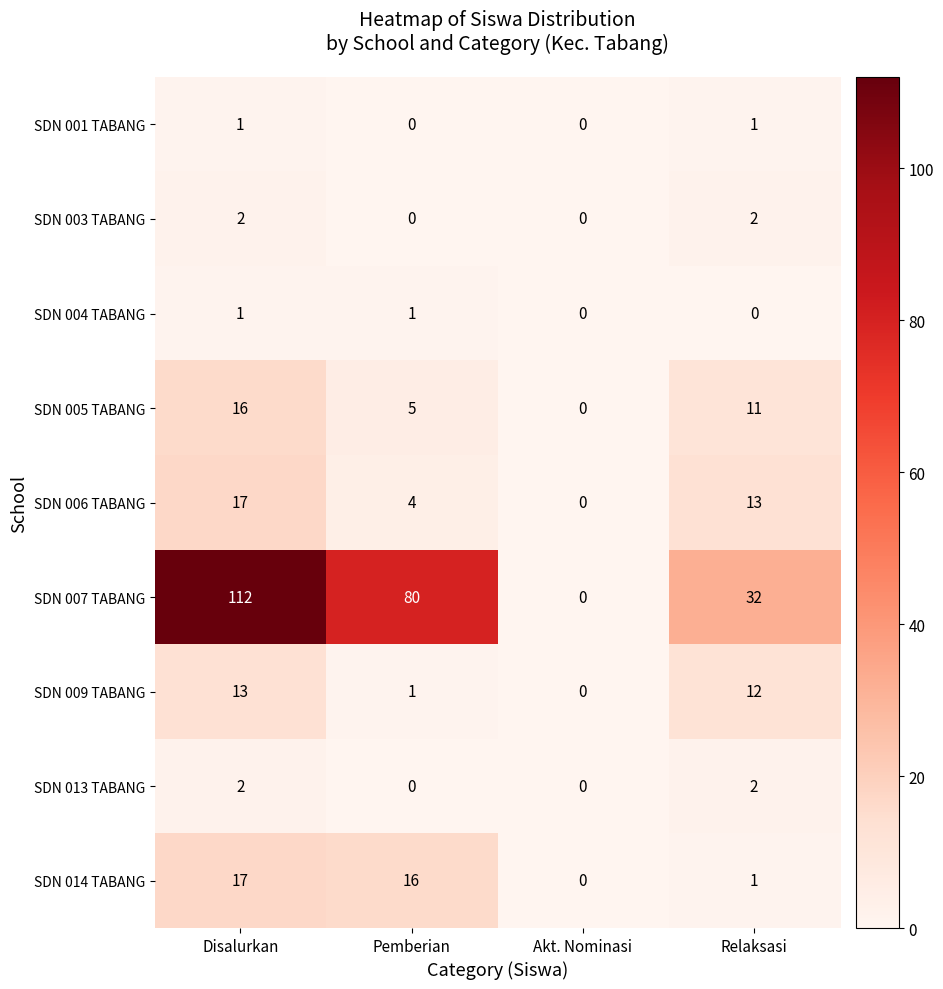

List the labels in order of SDN 014 TABANG value, largest first.

Disalurkan, Pemberian, Relaksasi, Akt. Nominasi